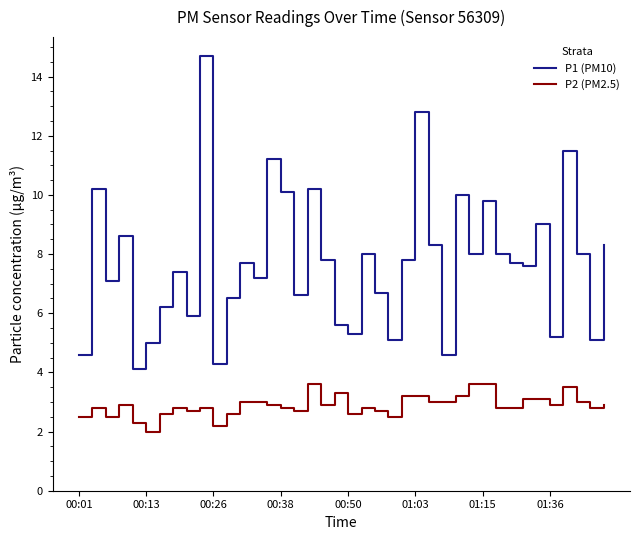

What is the highest value of the P2 (PM2.5) series?

3.6